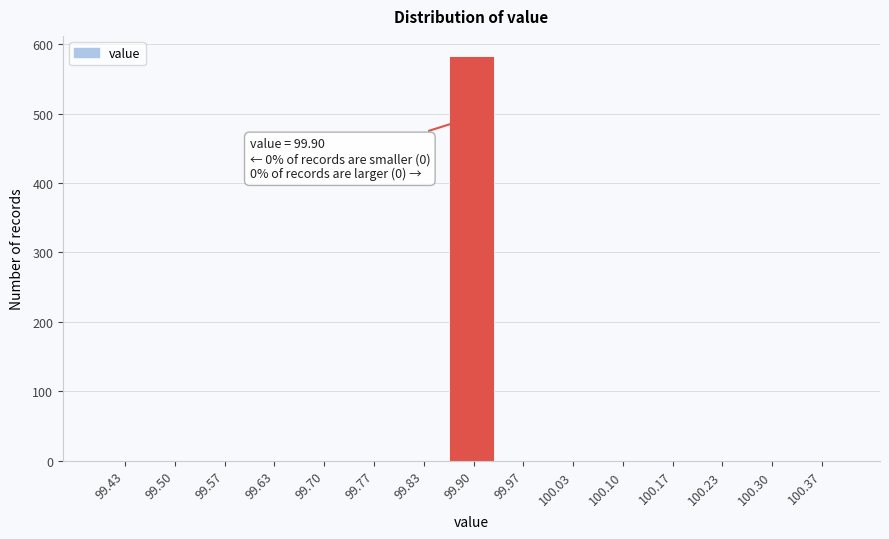

Over which range of the x-axis is the bar tallest?

99.87 to 99.93